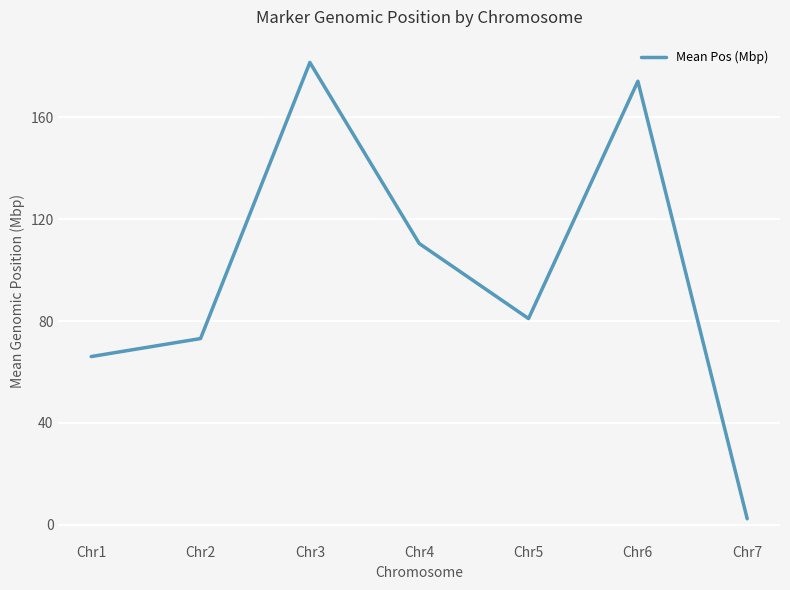

Rank the categories by value from lowest to highest.

Chr7, Chr1, Chr2, Chr5, Chr4, Chr6, Chr3